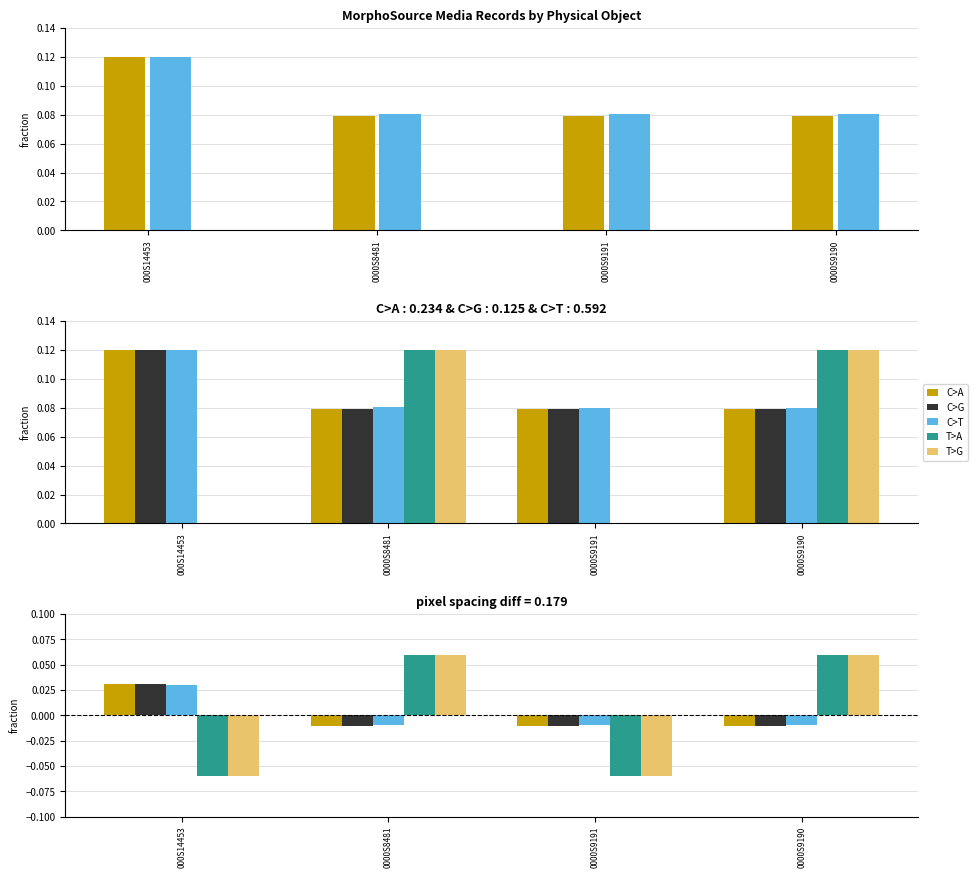

List the labels in order of C>A value, smallest first.

0000S9190, 0000S9191, 0000S8481, 000S14453